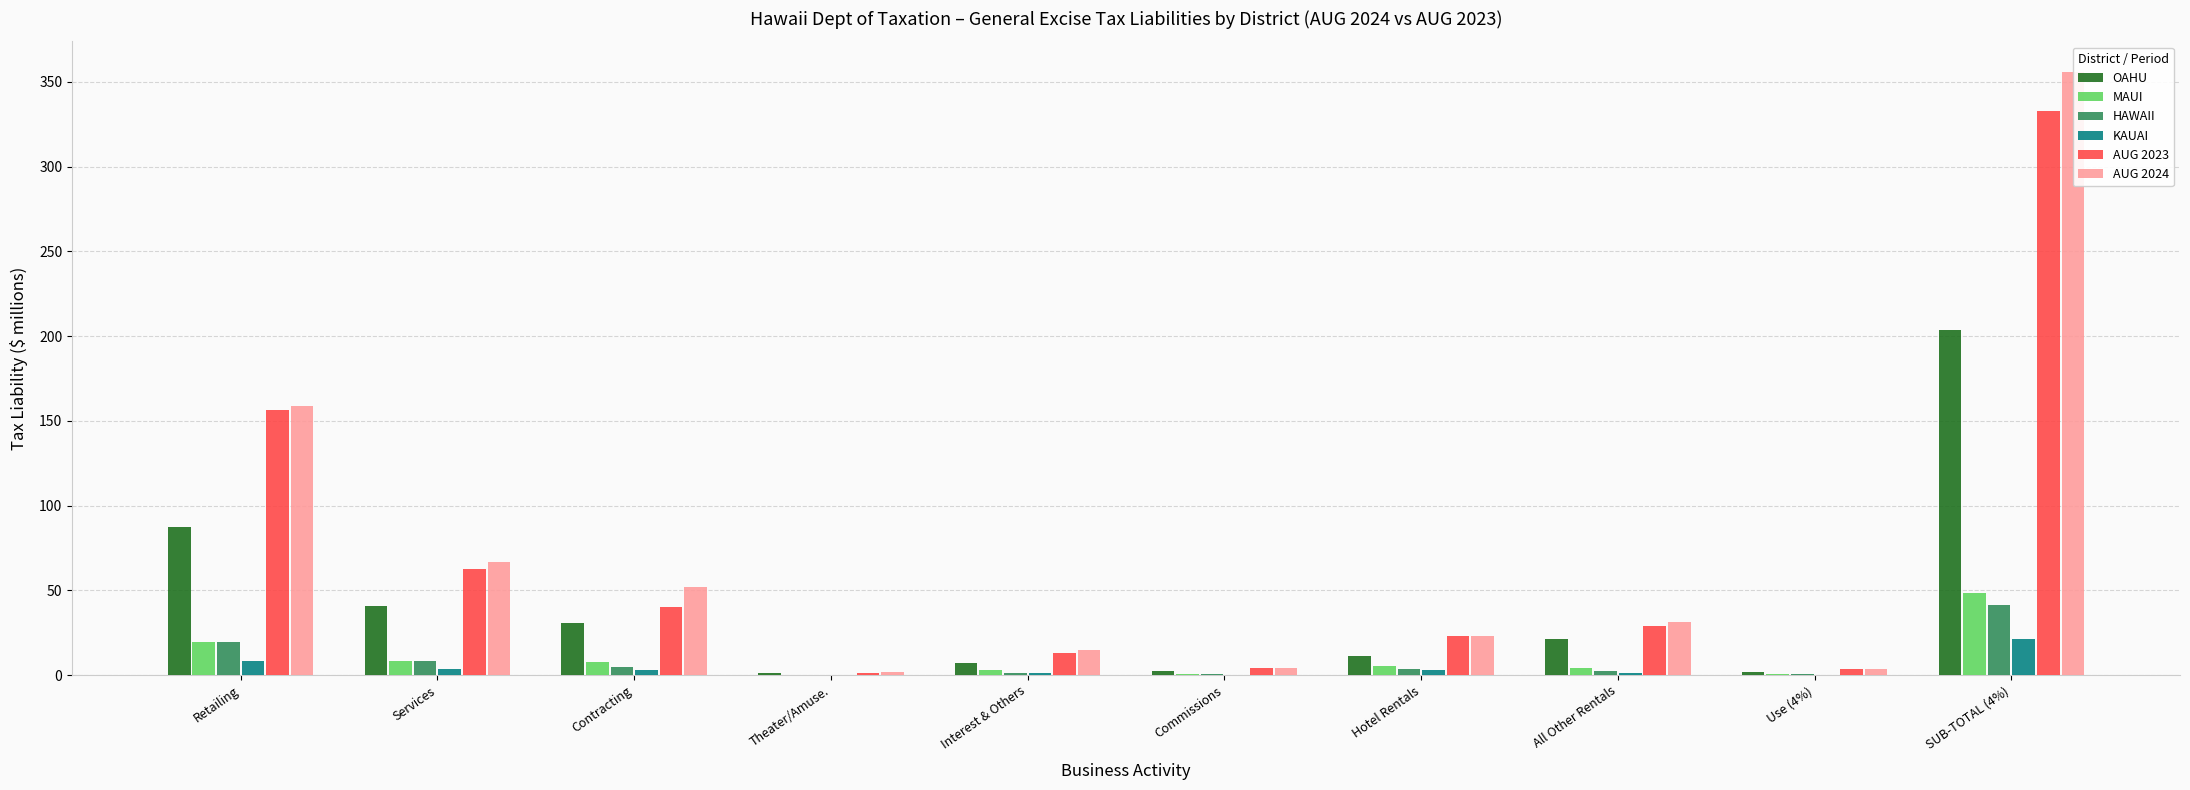

Reading left to right, extract all data points from this chart.

OAHU: 87.4	40.8	30.7	1.1	7.2	2.3	11.4	21.1	1.8	203.8
MAUI: 19.3	8.1	7.9	0.3	2.7	0.6	5.3	3.9	0.4	48.5
HAWAII: 19.5	8.3	4.9	0.1	1.3	0.5	3.4	2.6	0.5	41.0
KAUAI: 8.4	3.8	2.7	0.1	1.3	0.3	2.9	1.4	0.2	21.0
AUG 2023: 156.7	62.3	40.1	1.4	13.0	4.2	22.8	28.8	3.4	332.7
AUG 2024: 158.8	66.6	52.1	1.6	15.0	4.1	22.9	31.1	3.8	356.1